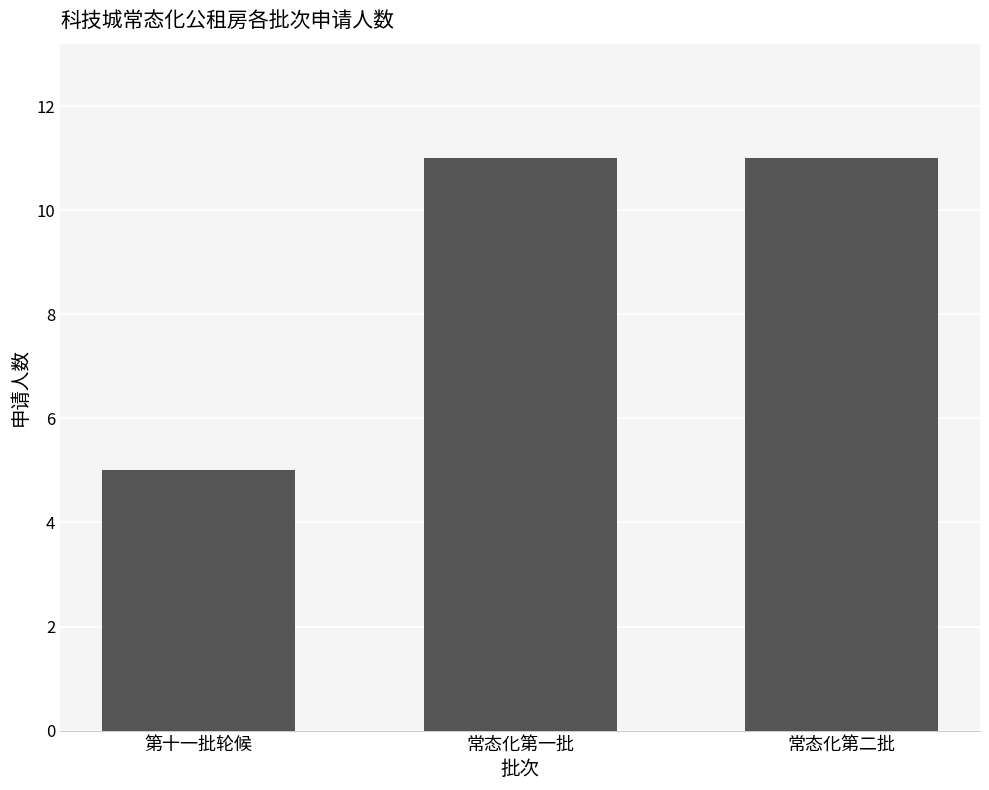

Reading left to right, list all the values displayed in this chart.

第十一批轮候=5	常态化第一批=11	常态化第二批=11